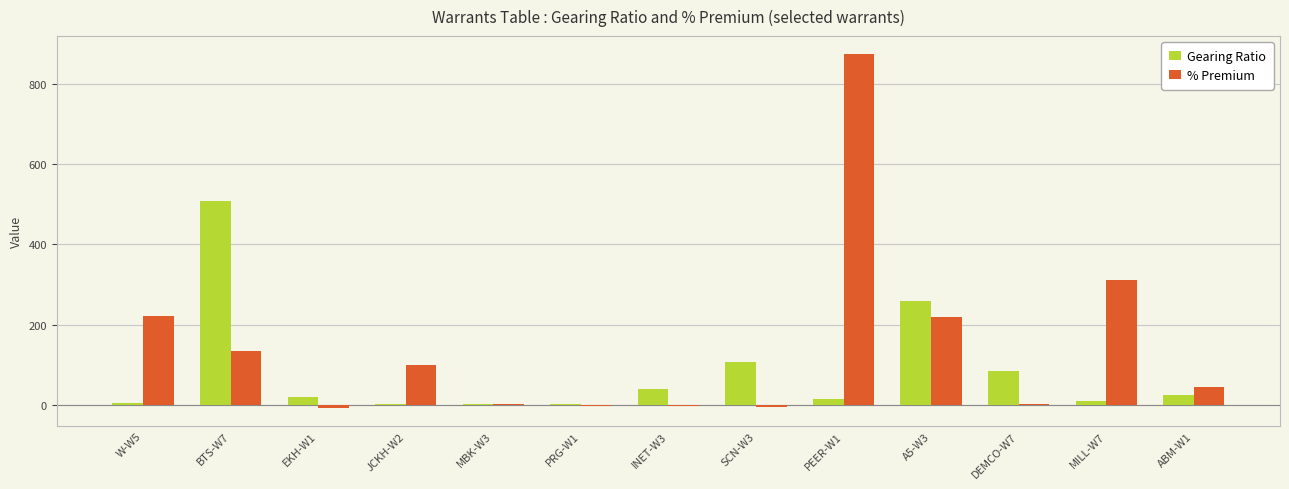

True or false: Gearing Ratio has a value of 85.5 at DEMCO-W7.

True